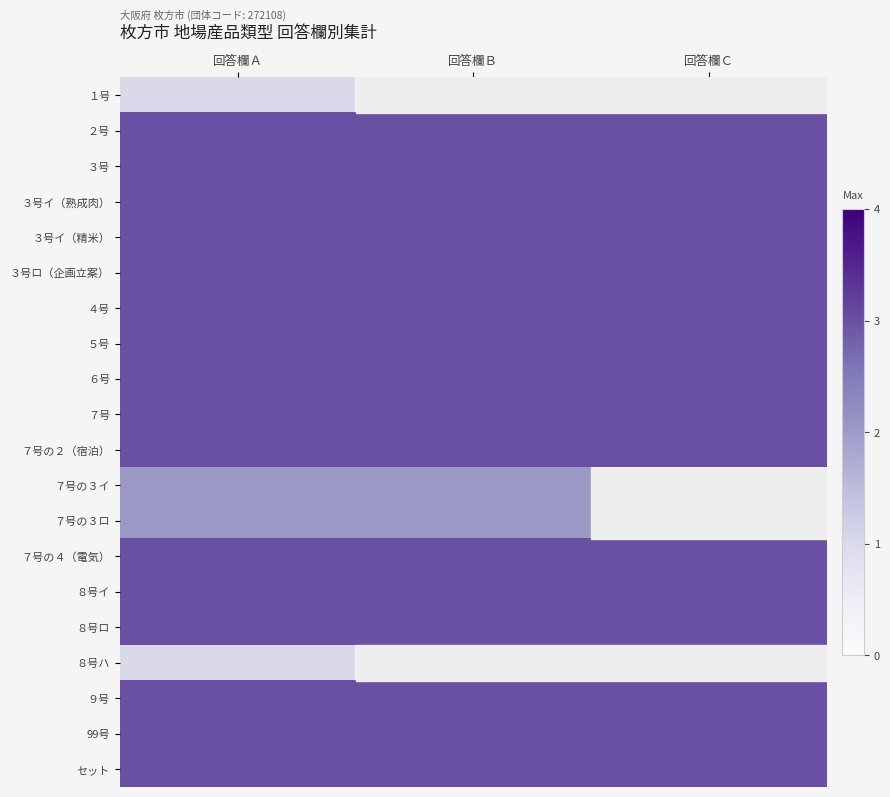

Which has a higher value, 回答欄Ｃ or 回答欄Ｂ?

回答欄Ｂ